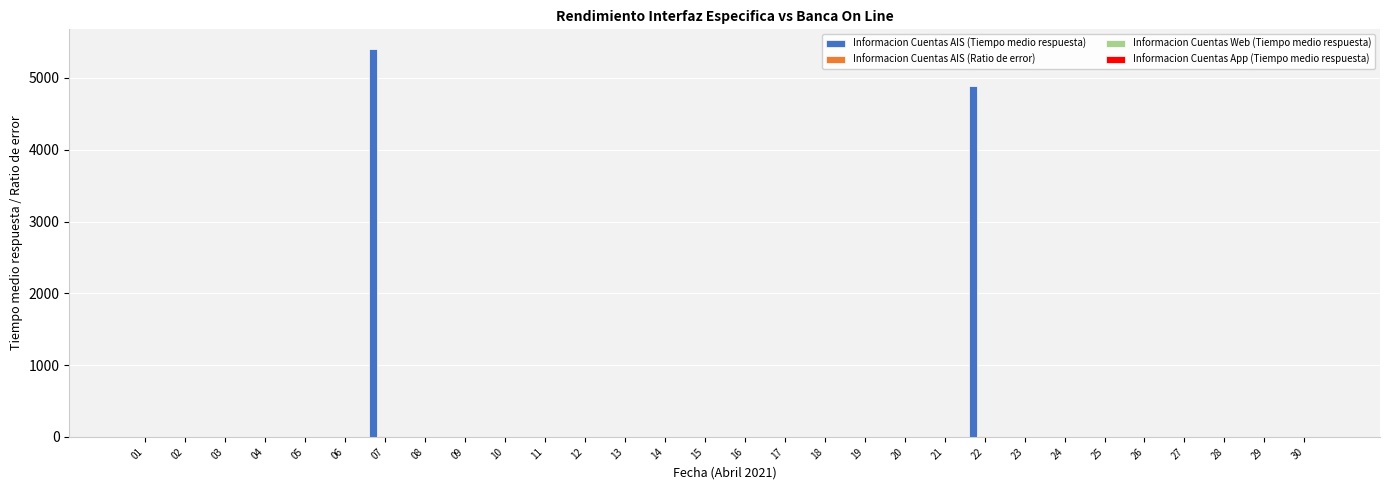

At which category is the sum across all series the highest?

07